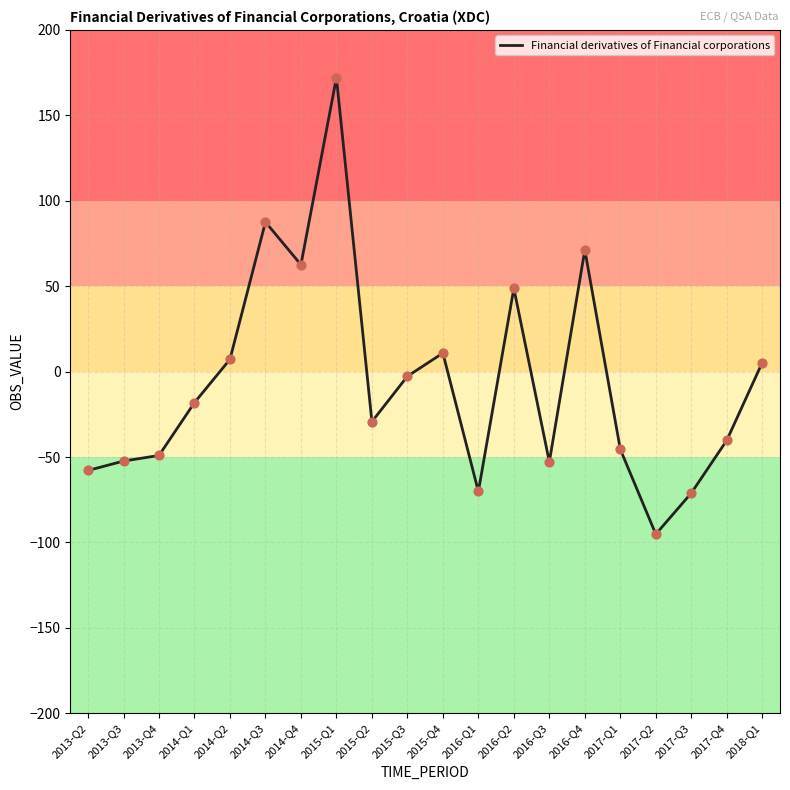

Between 2016-Q2 and 2015-Q2, which is larger?

2016-Q2